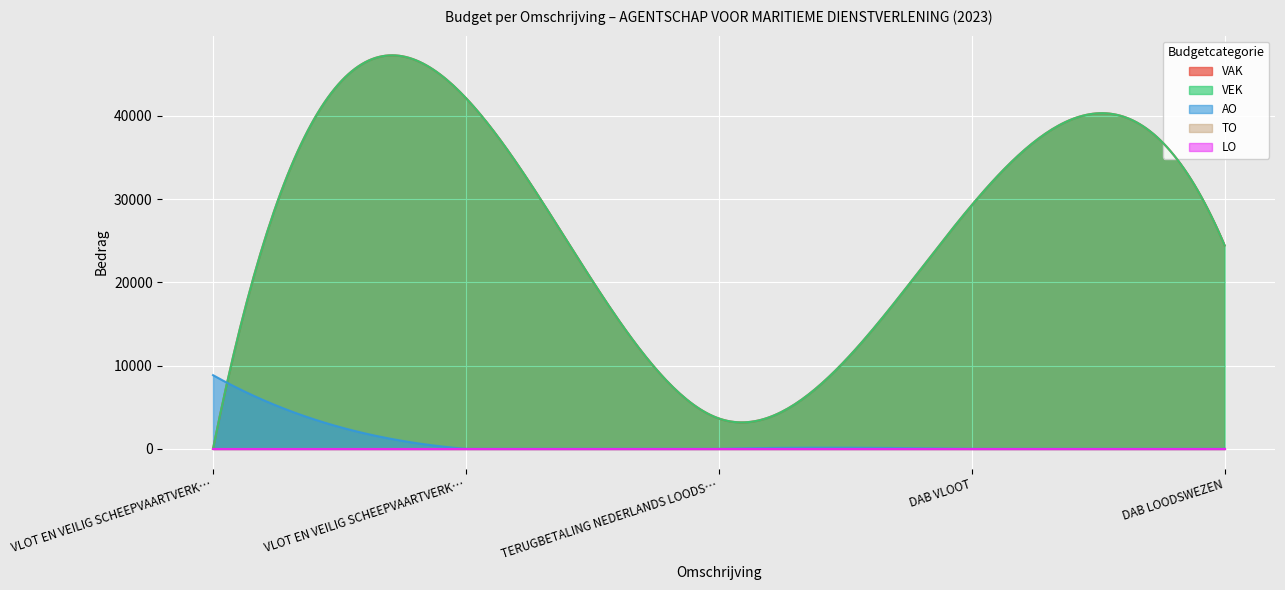

True or false: VAK has a value of 5573 at TERUGBETALING NEDERLANDS LOODSWEZEN.

False